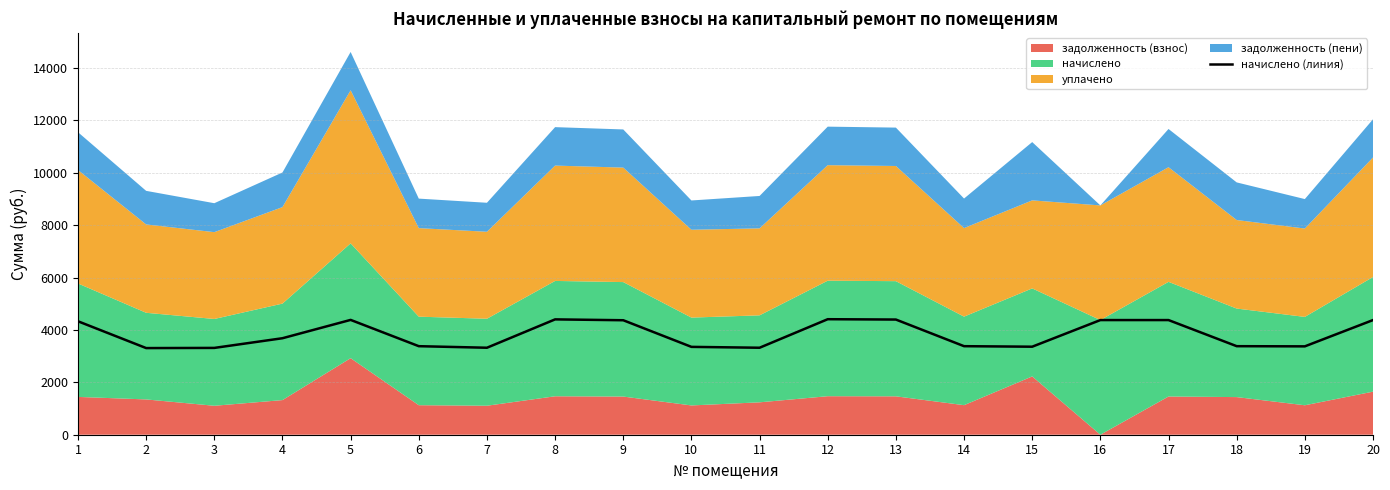

The chart shows a value of 4408.8 at 12. True or false?

True